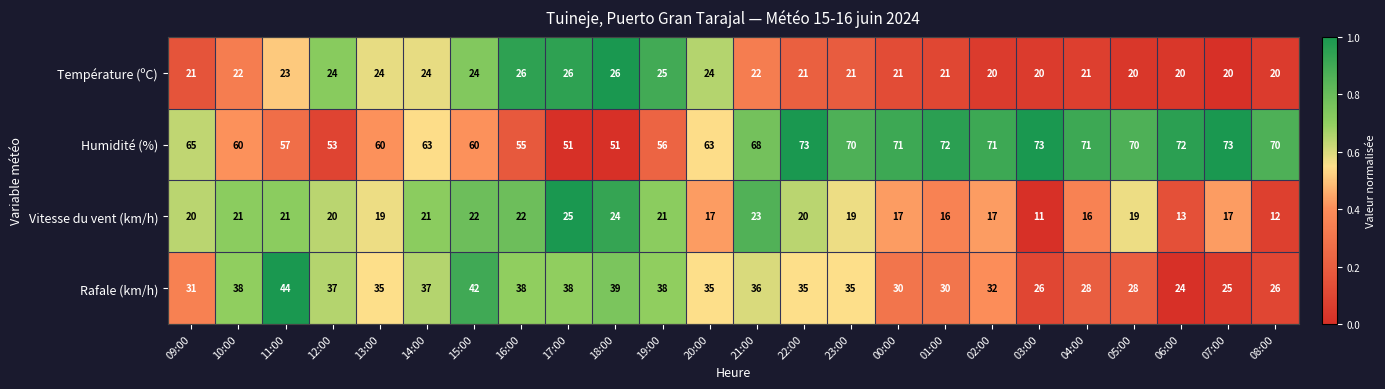

What is the difference between the Rafale (km/h) values at 21:00 and 11:00?

8